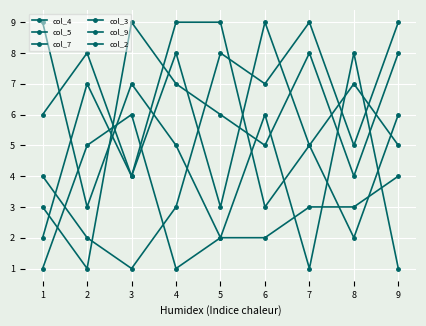

How many series are shown in this chart?

6